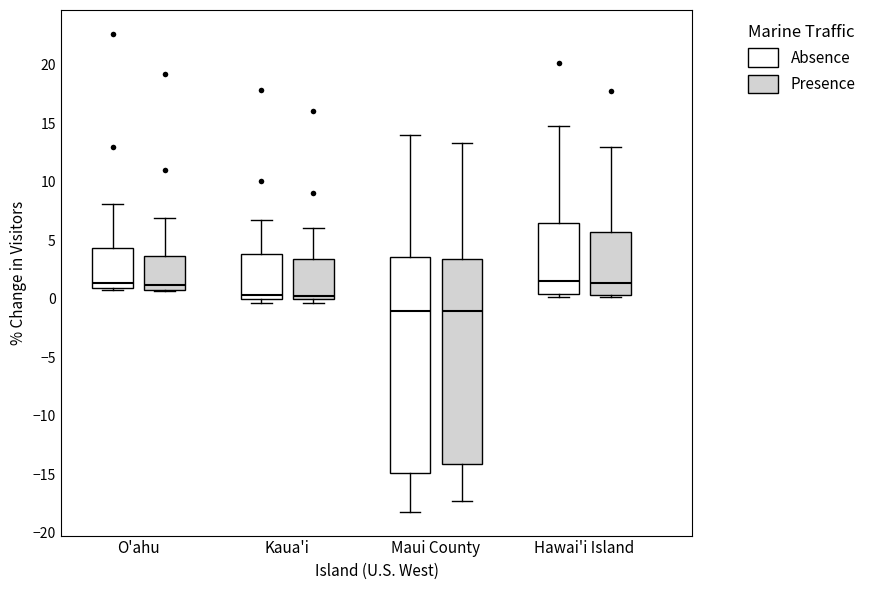

Which box is the tallest, from its lower edge to its upper edge?

Maui County (Absence)